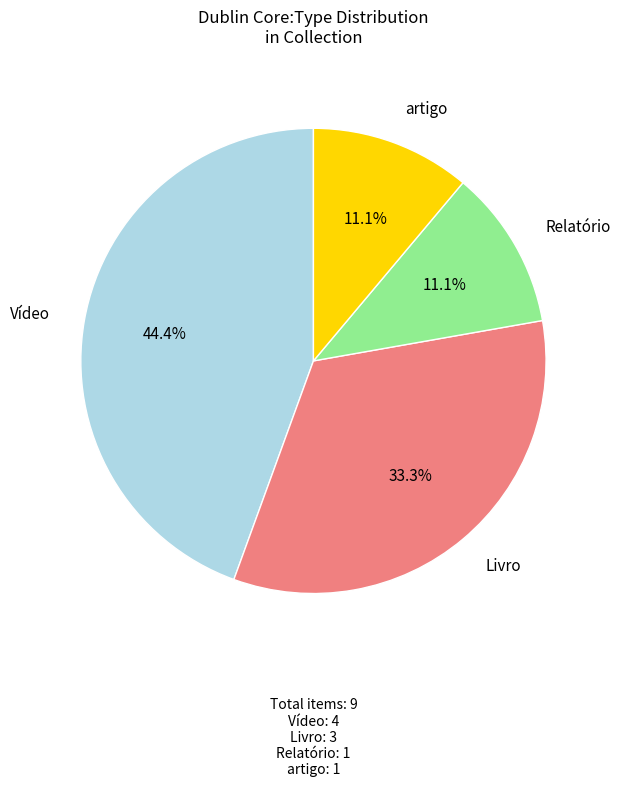

Is there any slice that represents more than half of the pie?

No